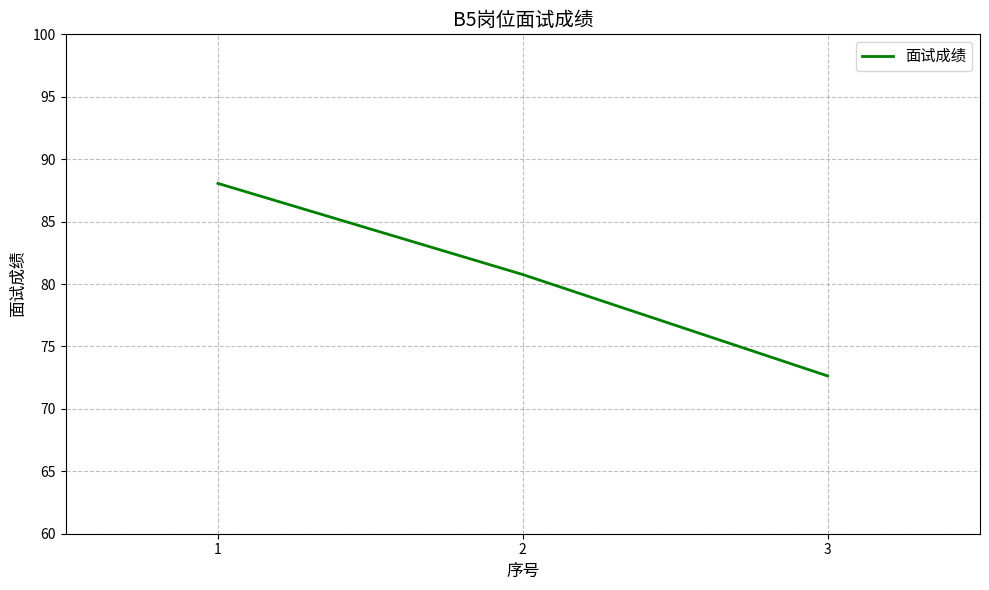

Reading left to right, transcribe all the data shown in this chart.

88.1	80.8	72.6